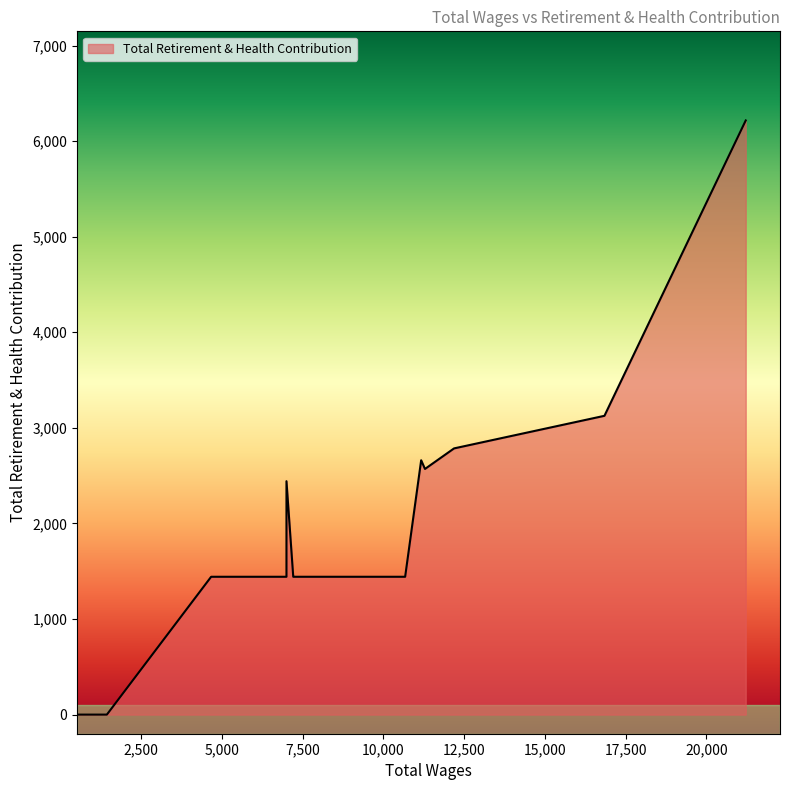

Which category has the highest value across all series?

21218